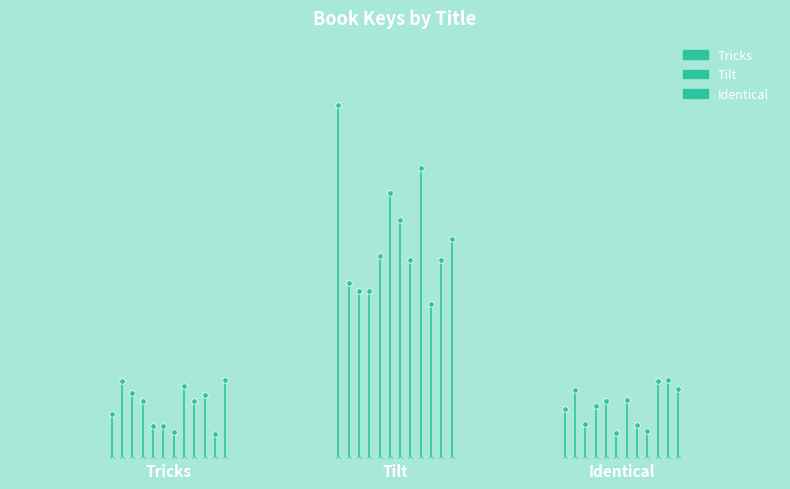

Where does the Identical series first go above 12?

Tilt